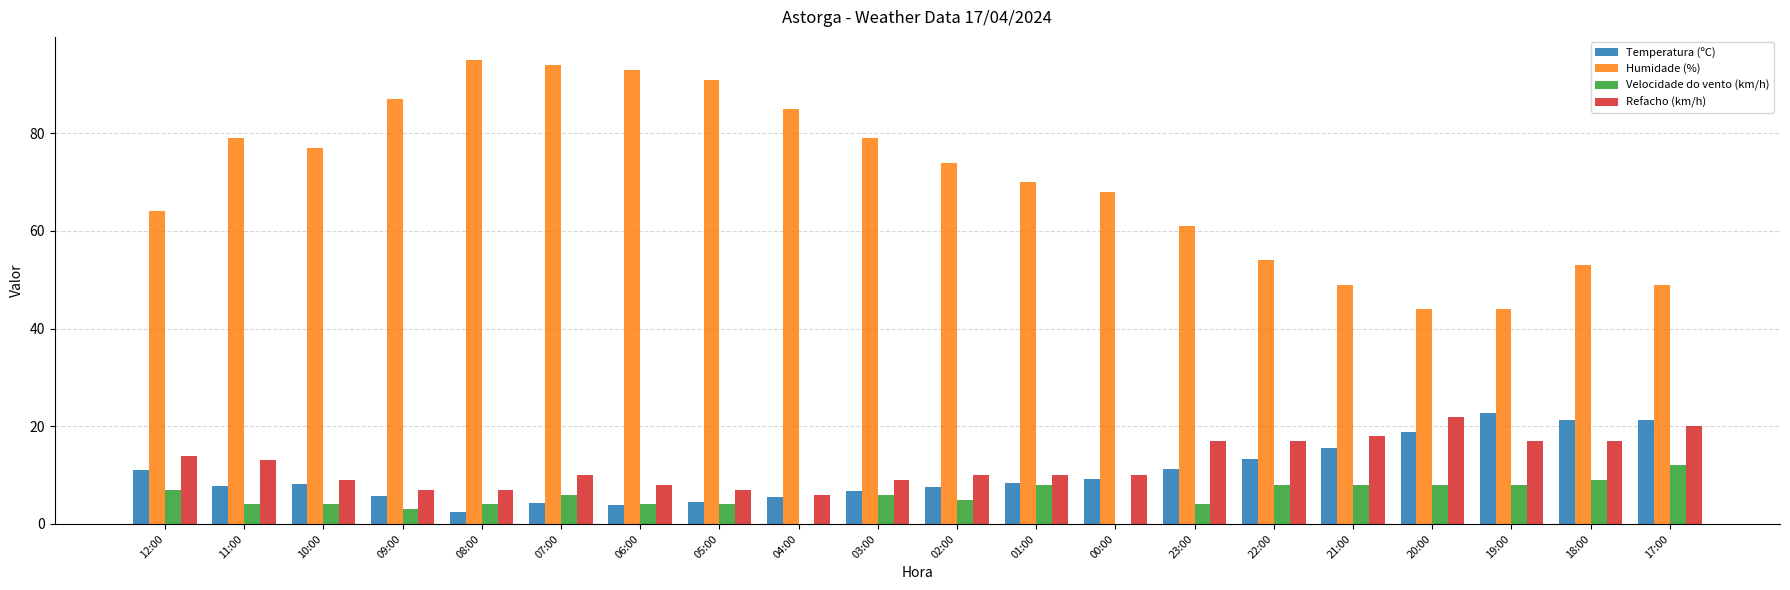

Is it true that Temperatura (ºC) equals 5.6 at 04:00?

True